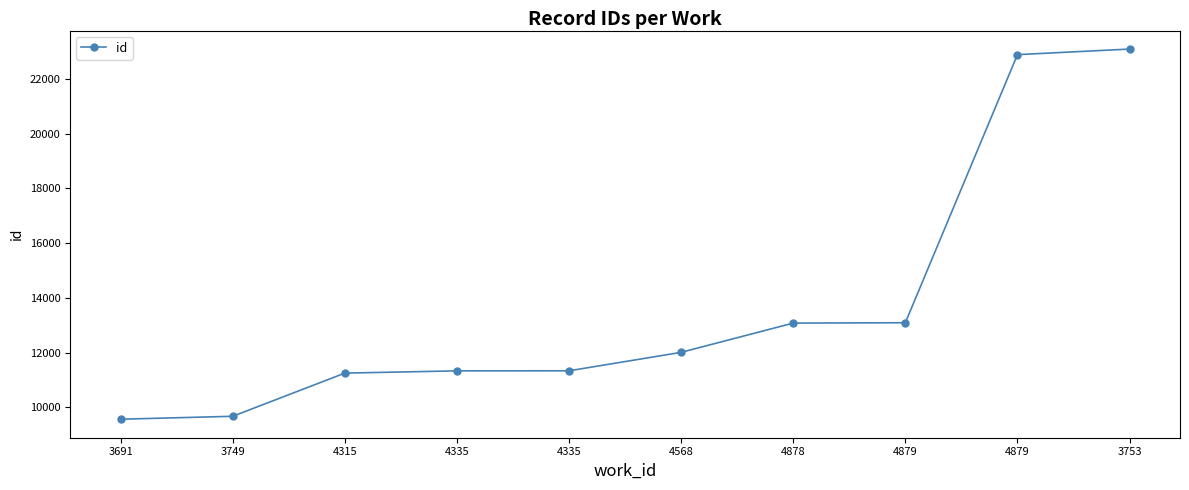

What is the sum of all values?

137321